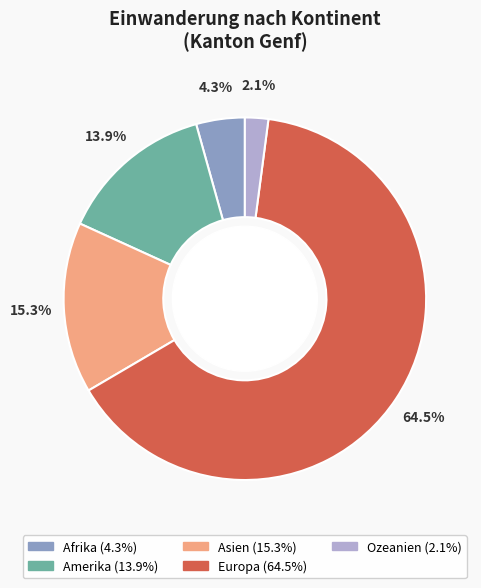

What percentage is the Ozeanien slice, to the nearest percent?

2%